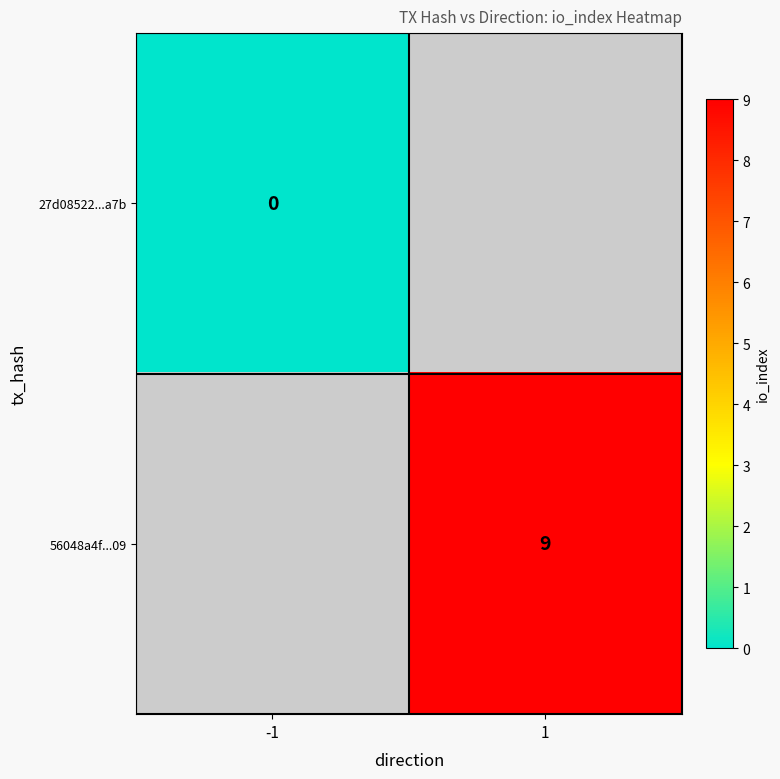

The value of 56048a4f...09 at 1 is 9. True or false?

True